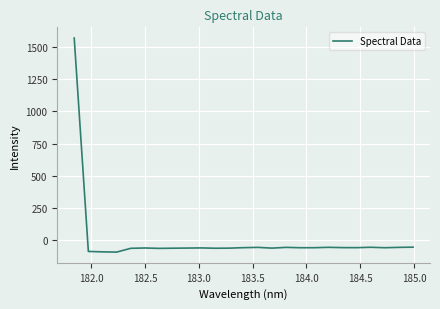

What is the difference between the maximum and minimum values?

1660.9